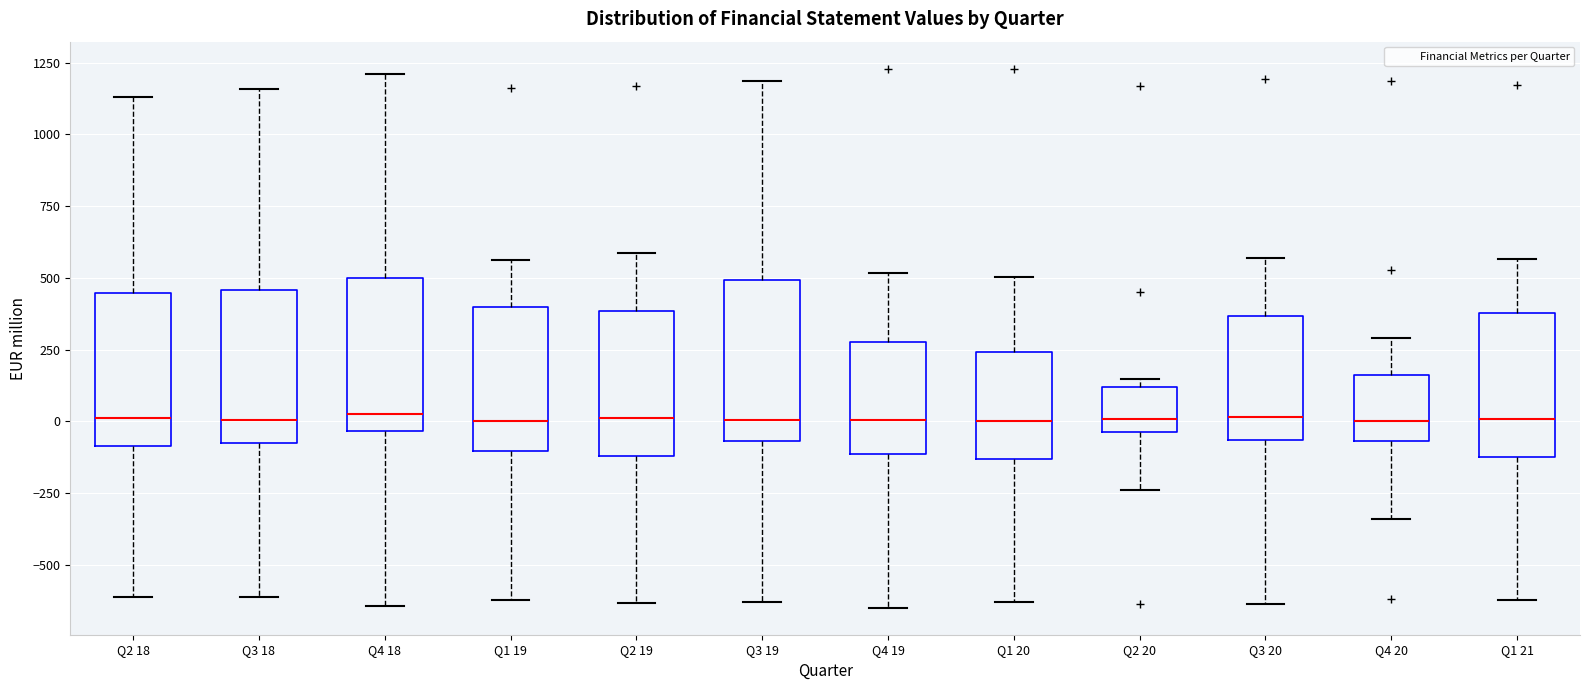

Reading left to right, read every box against the y-axis: the position of its median line, the range the box covers, and the ends of its whiskers. The values are not printed on the chart, so give them approximately, as read against the axis.

Q2 18: median 0, box -100 to 450, whiskers -600 to 1150
Q3 18: median 0, box -100 to 450, whiskers -600 to 1150
Q4 18: median 50, box -50 to 500, whiskers -650 to 1200
Q1 19: median 0, box -100 to 400, whiskers -600 to 550
Q2 19: median 0, box -100 to 400, whiskers -650 to 600
Q3 19: median 0, box -50 to 500, whiskers -650 to 1200
Q4 19: median 0, box -100 to 300, whiskers -650 to 500
Q1 20: median 0, box -150 to 250, whiskers -650 to 500
Q2 20: median 0, box -50 to 100, whiskers -250 to 150
Q3 20: median 0, box -50 to 350, whiskers -650 to 550
Q4 20: median 0, box -50 to 150, whiskers -350 to 300
Q1 21: median 0, box -100 to 400, whiskers -600 to 550